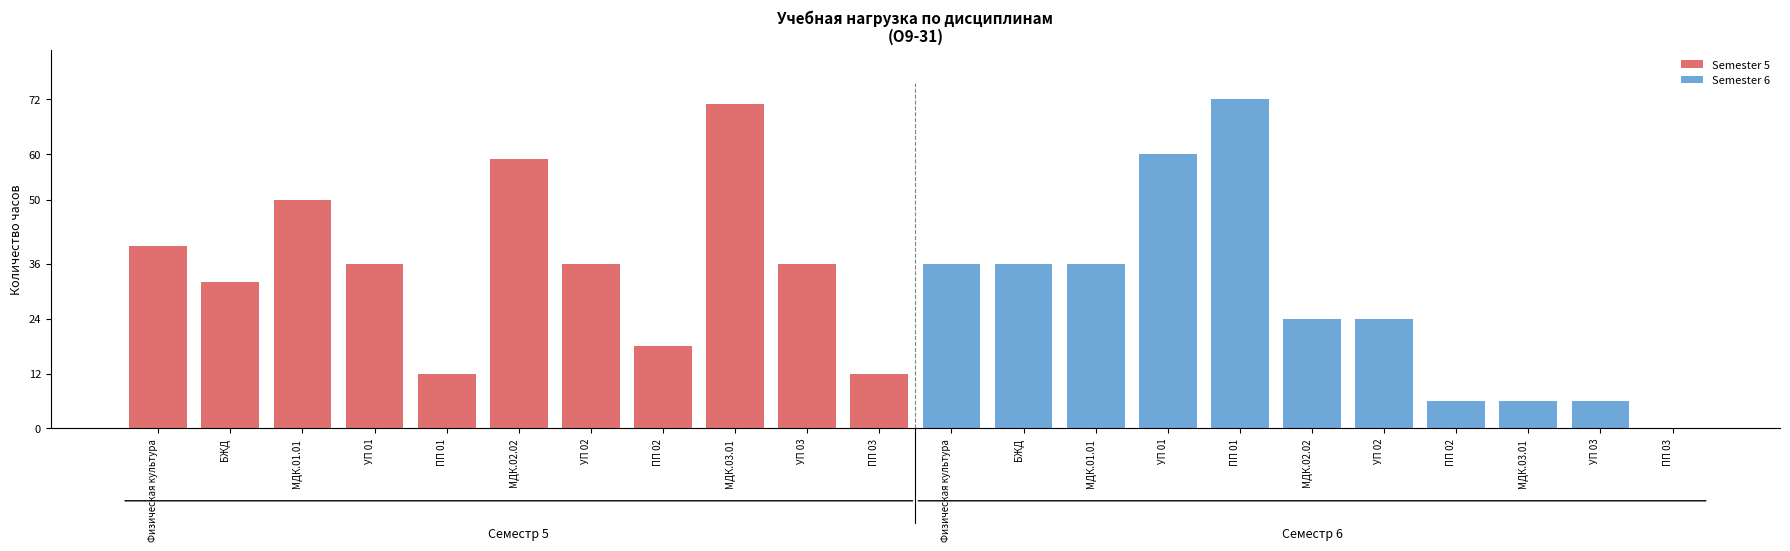

Reading left to right, list all the values displayed in this chart.

Semester 5: Физическая культура=40	БЖД=32	МДК.01.01=50	УП 01=36	ПП 01=12	МДК.02.02=59	УП 02=36	ПП 02=18	МДК.03.01=71	УП 03=36	ПП 03=12
Semester 6: Физическая культура=36	БЖД=36	МДК.01.01=36	УП 01=60	ПП 01=72	МДК.02.02=24	УП 02=24	ПП 02=6	МДК.03.01=6	УП 03=6	ПП 03=0